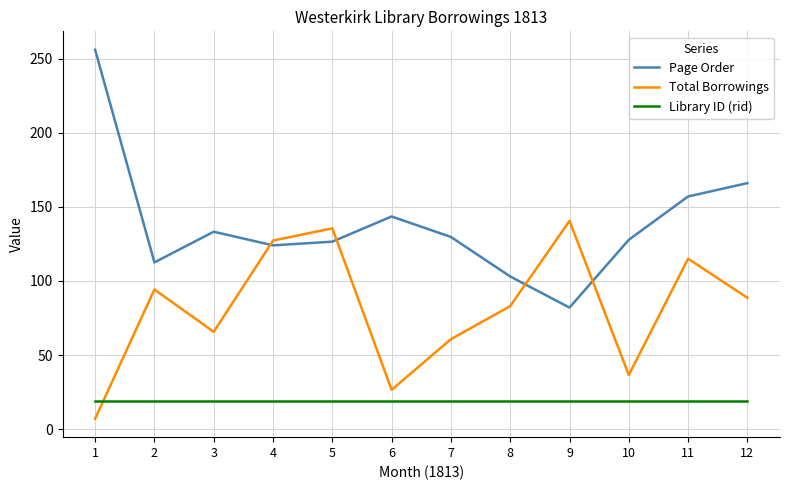

The Page Order series shows 129.7 at 7. True or false?

True